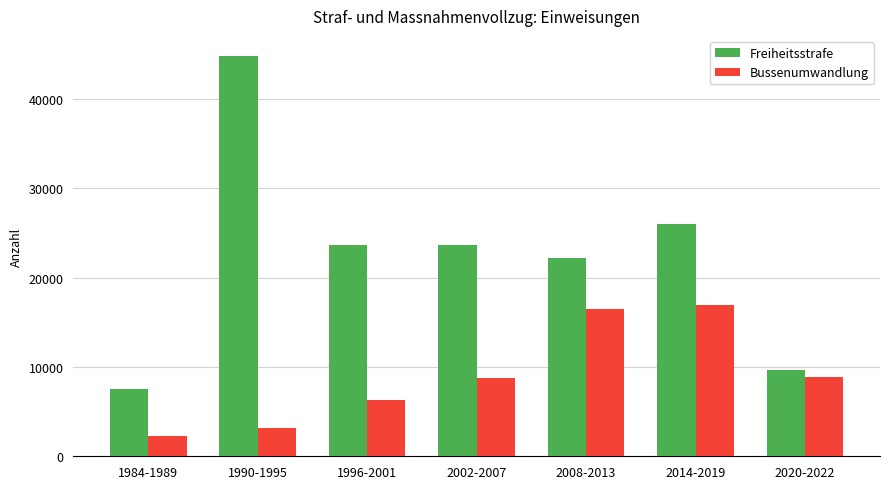

What is the label of the 4th bar from the left?

2002-2007